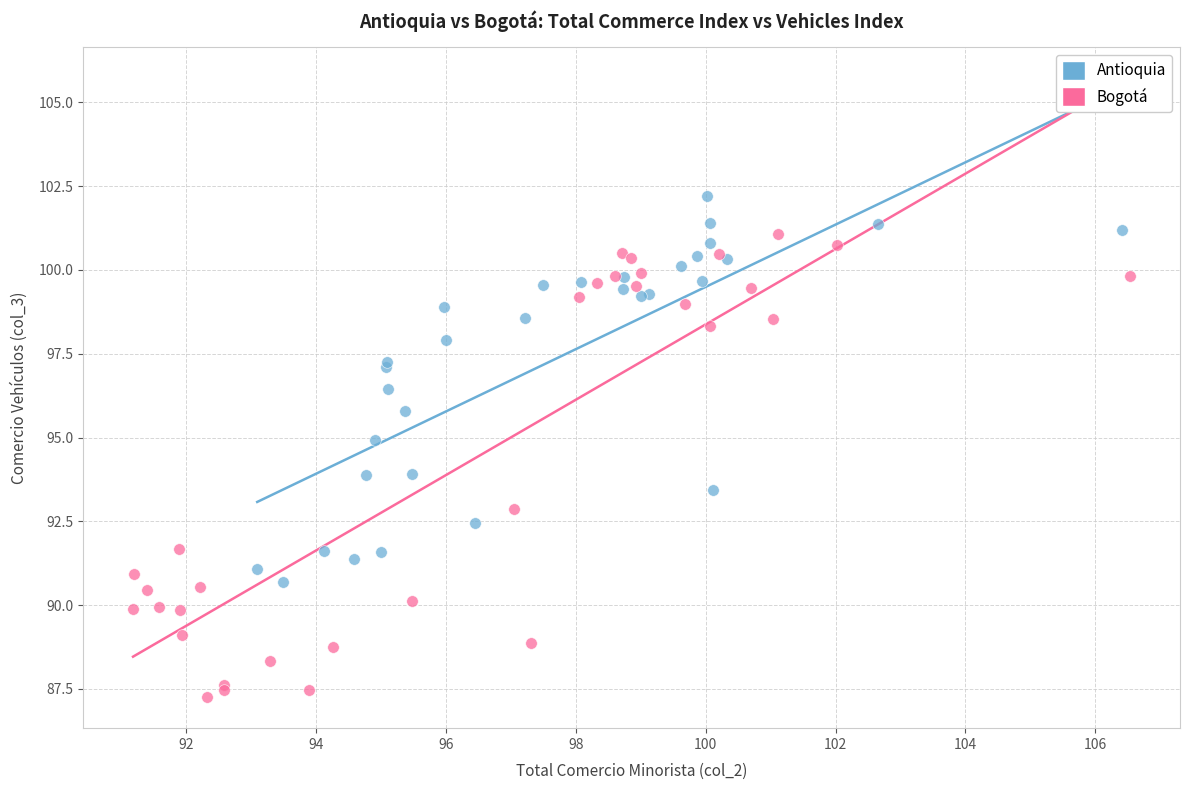

Which series has the widest spread of Y values?

Bogotá